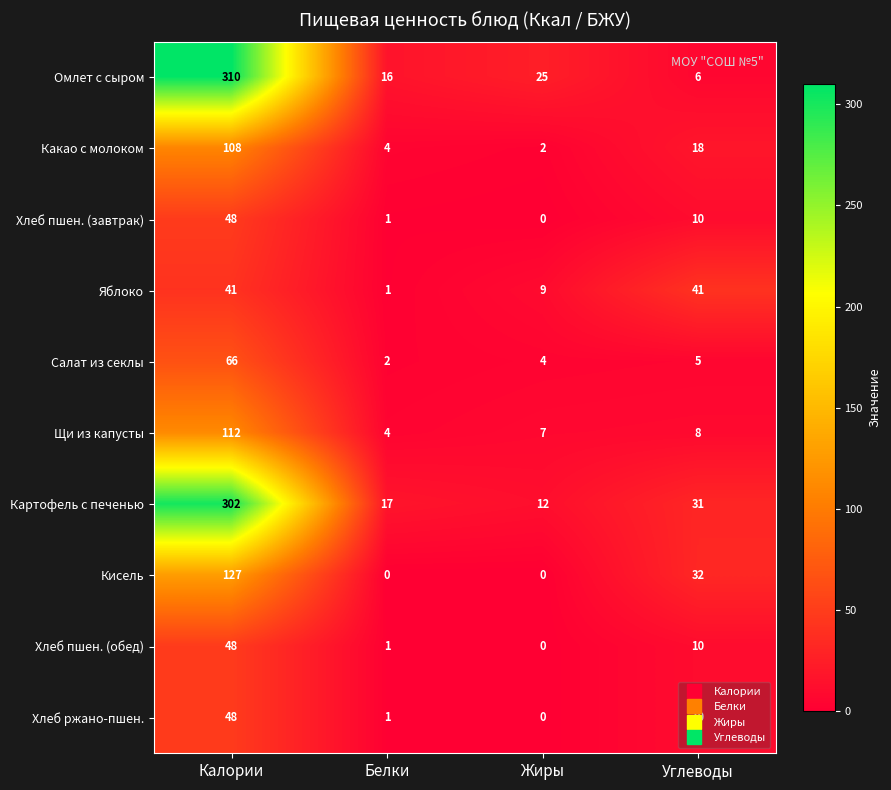

What is the total value across all series at Жиры?

59